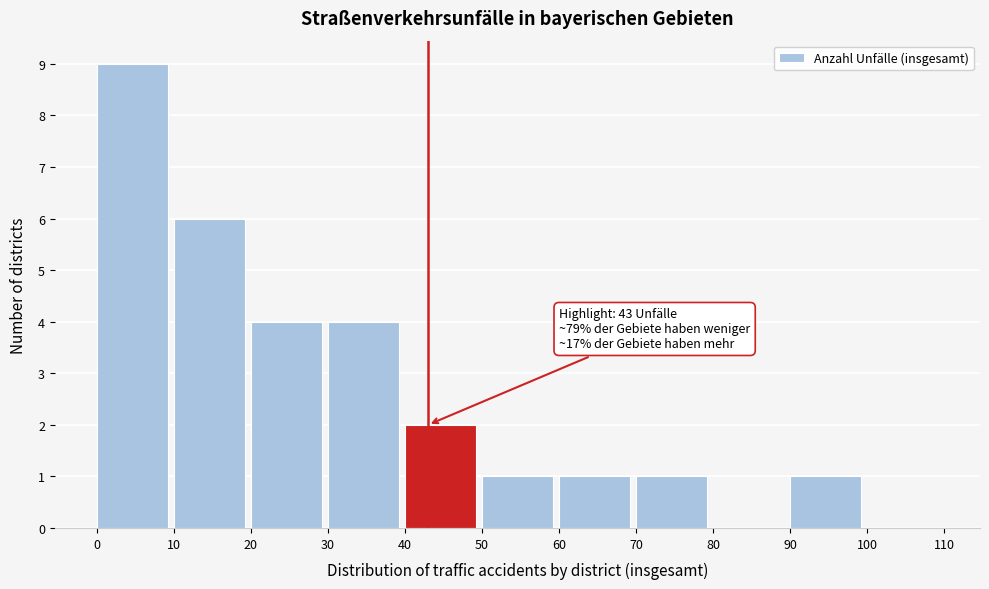

Which range on the x-axis has the tallest bar?

0 to 10